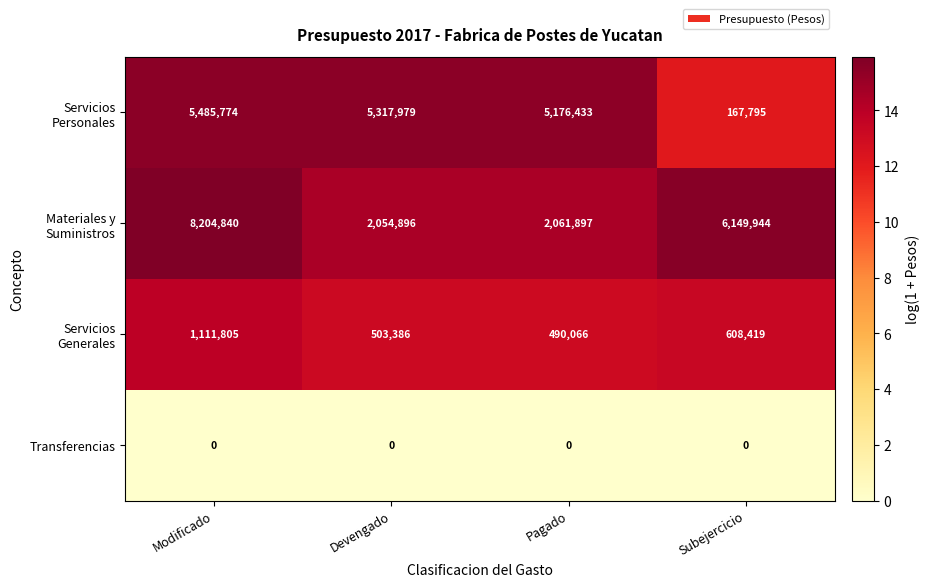

At which category does the chart reach its peak across all series?

Modificado